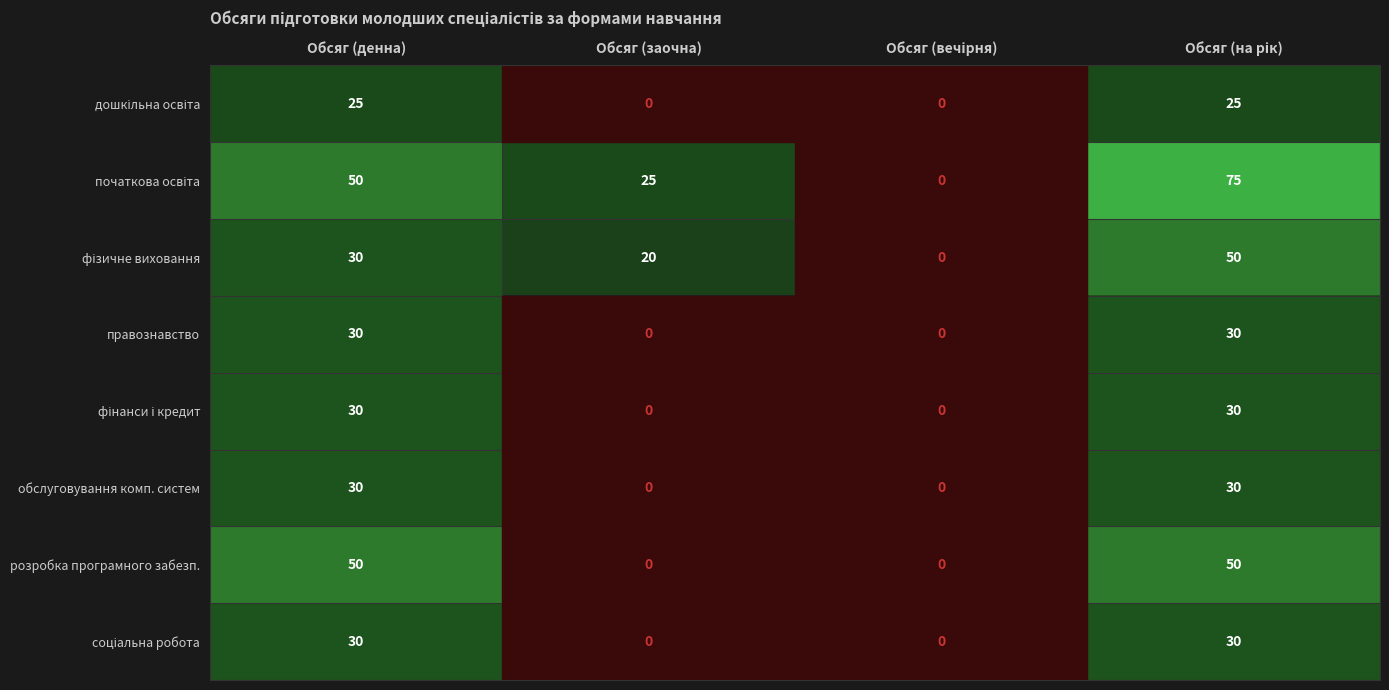

What is the sum of all правознавство values?

60